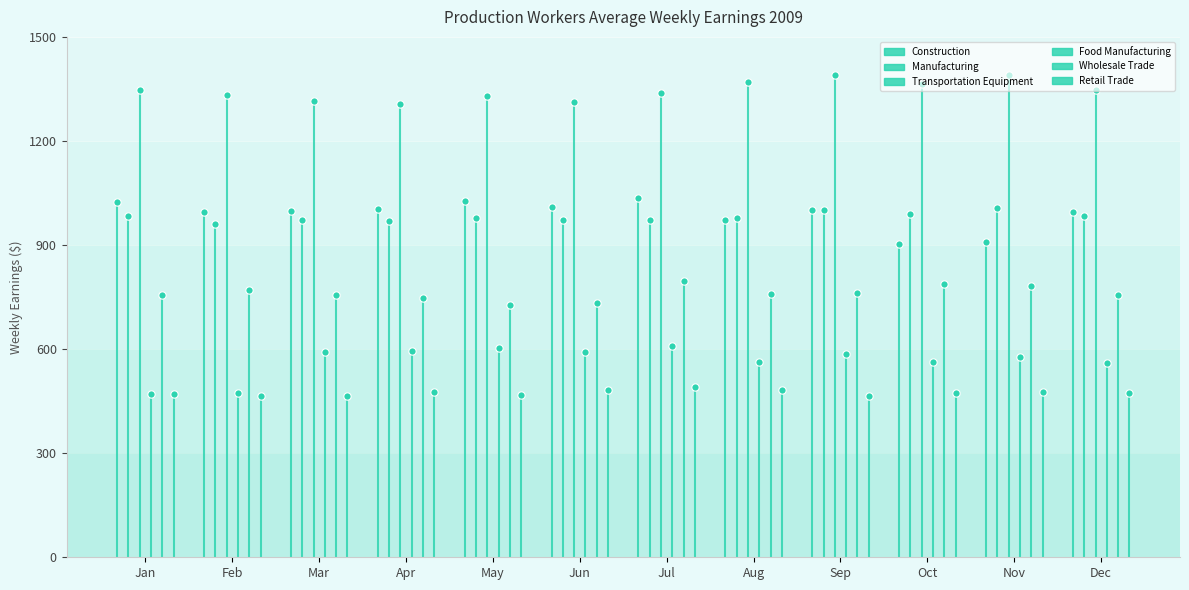

Which series has the widest spread of Y values?

Food Manufacturing